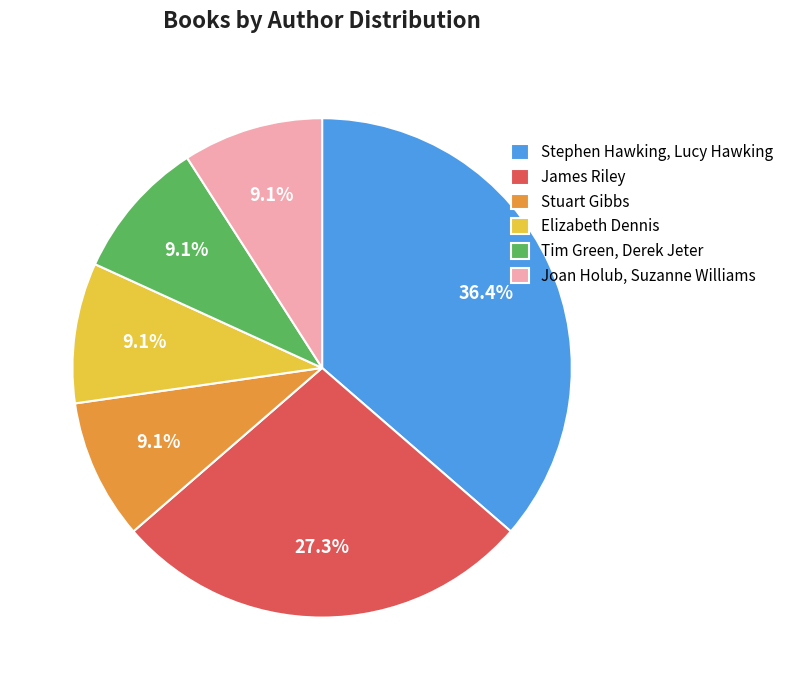

Which category has the biggest portion of the pie?

Stephen Hawking, Lucy Hawking